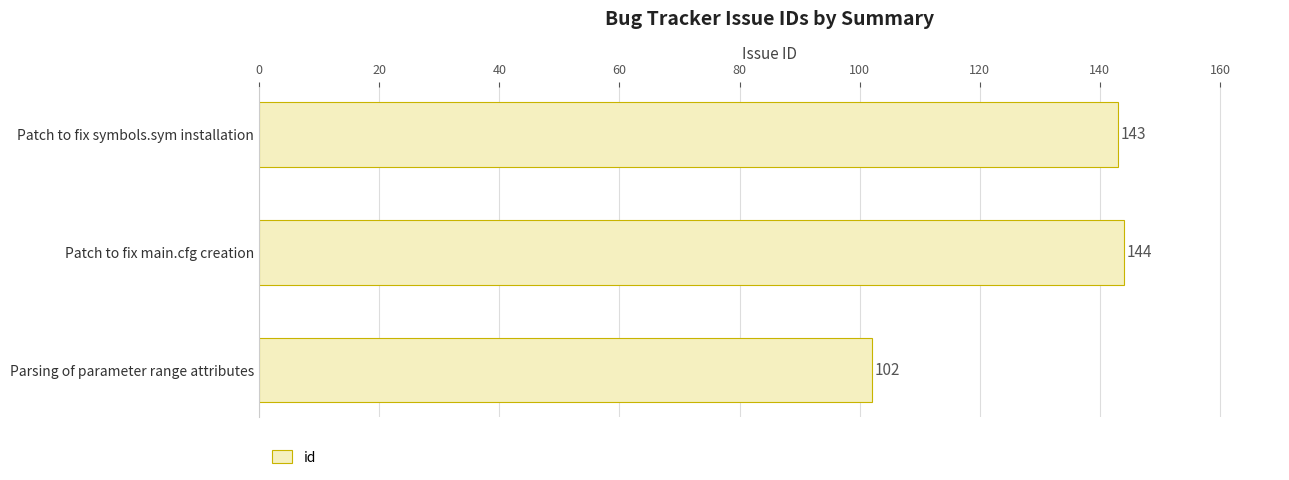

What is the change in value from Patch to fix symbols.sym installation to Parsing of parameter range attributes?

-41